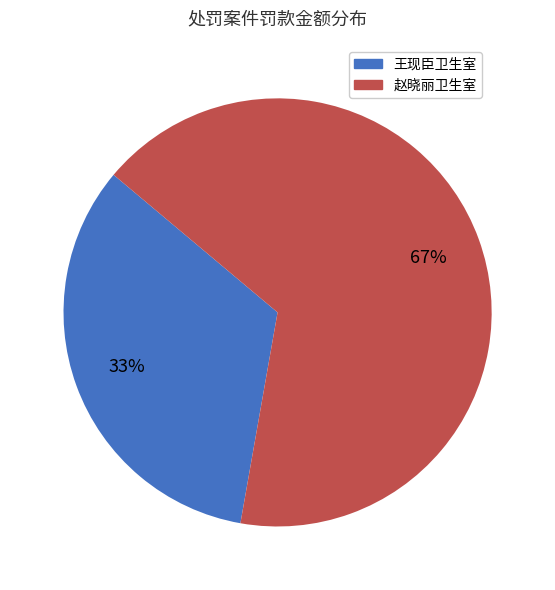

Is there any slice that represents more than half of the pie?

Yes